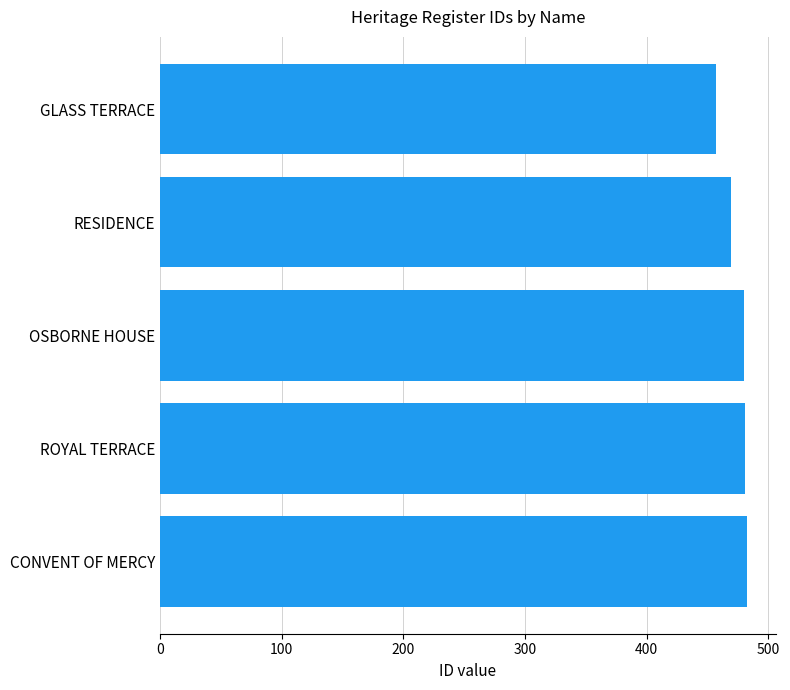

What value does the data have at OSBORNE HOUSE?

480